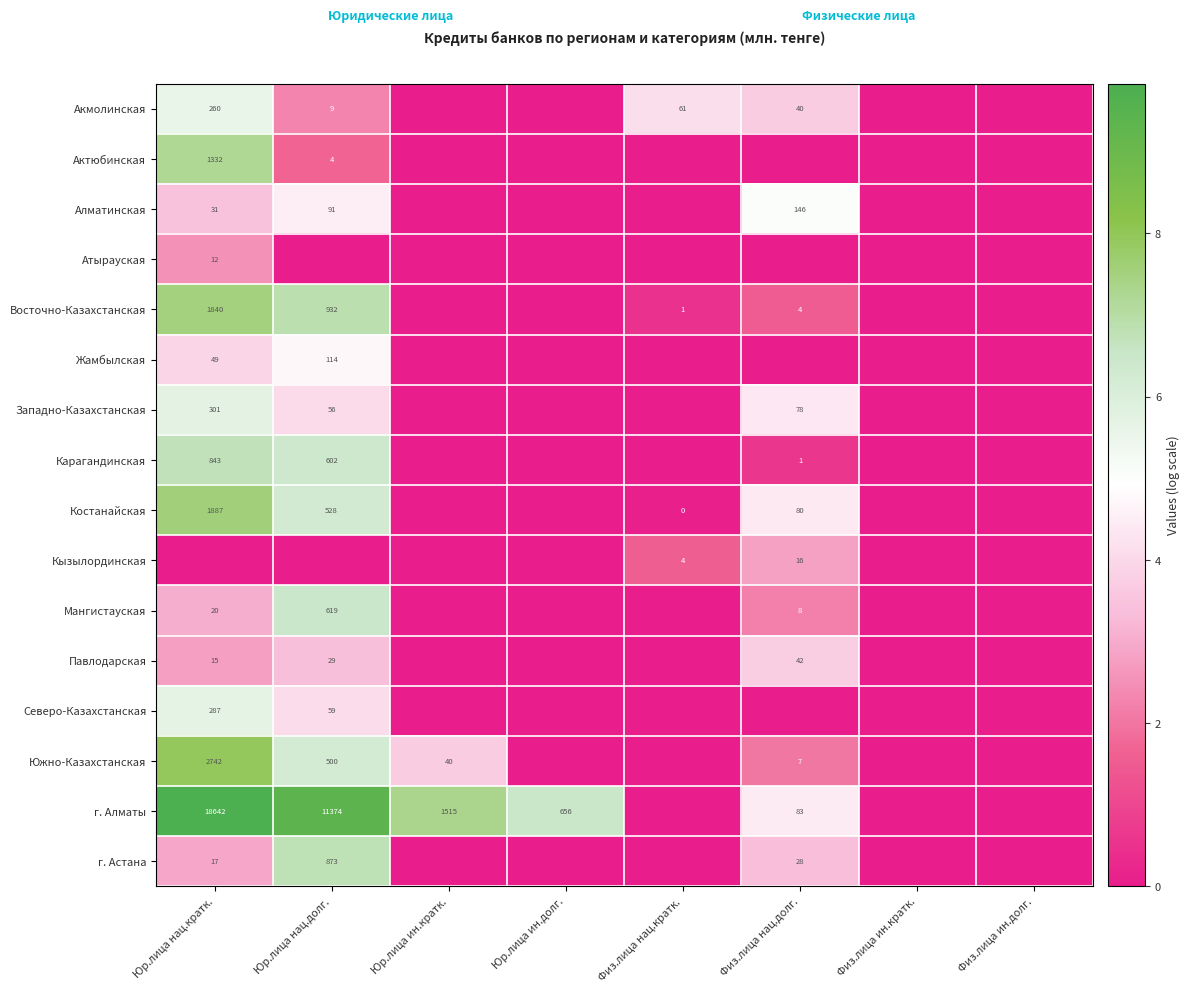

What is the total value across all series at Юр.лица нац.кратк.?

82.3